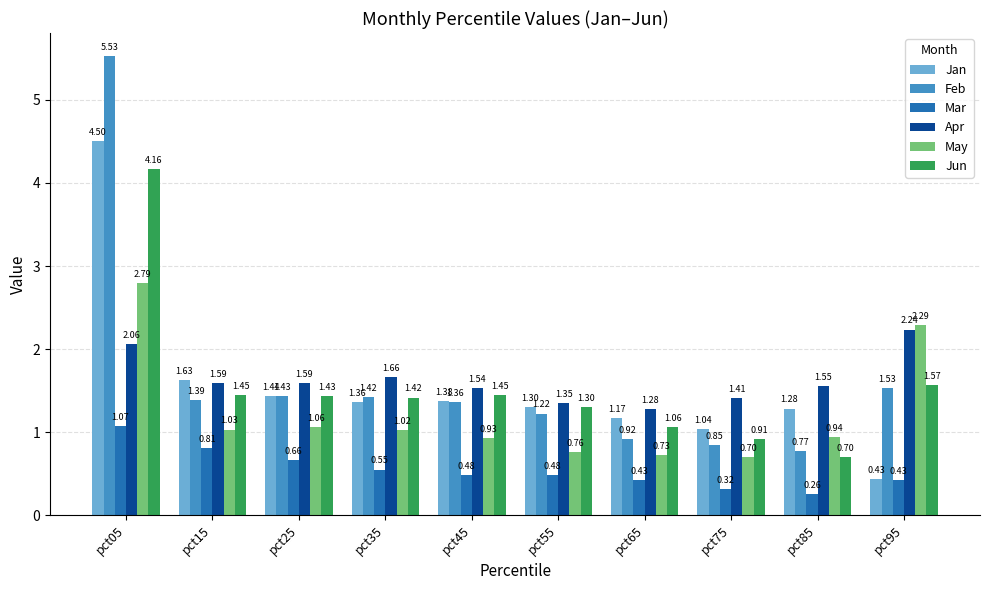

Which series has the largest range (max minus min)?

Feb